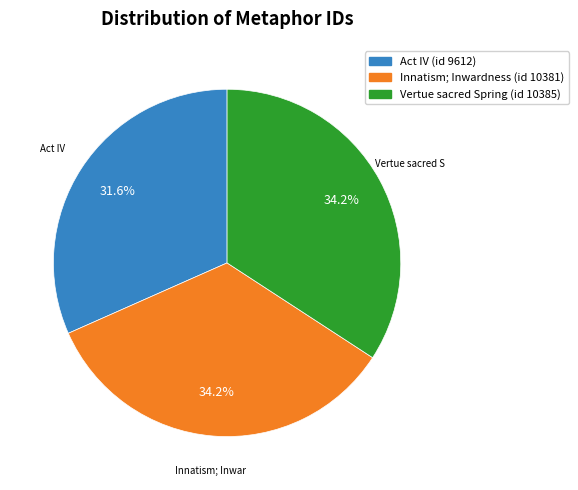

True or false: Vertue sacred Spring (id 10385) accounts for 34% of the total.

True